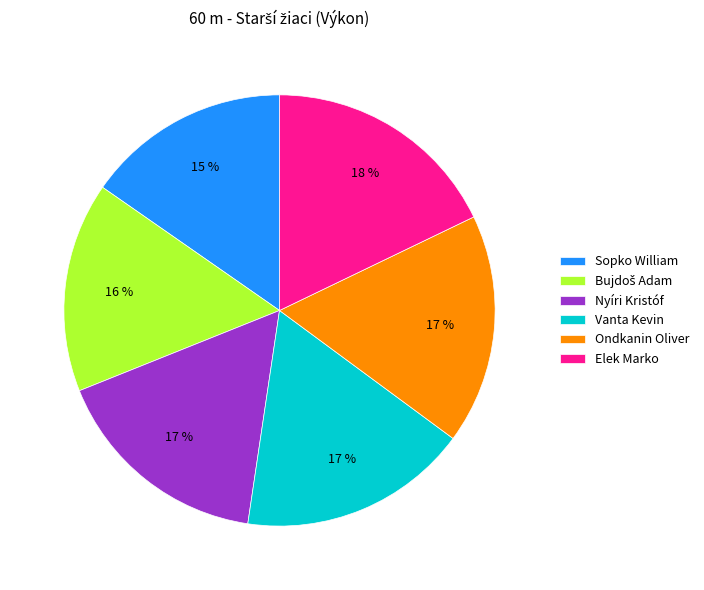

Is Nyíri Kristóf the majority of the pie?

No